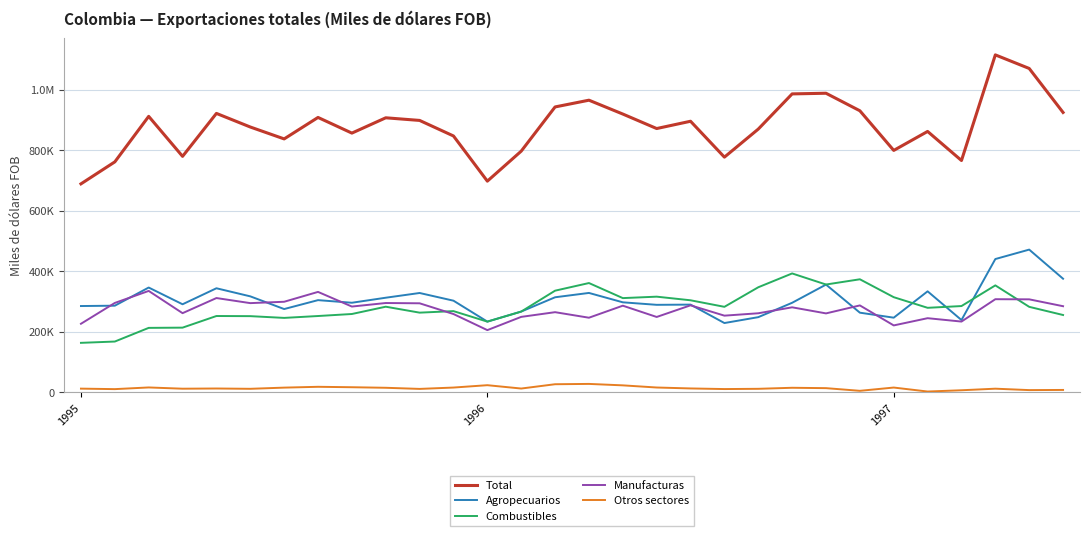

Where is the first local minimum for Combustibles?

6